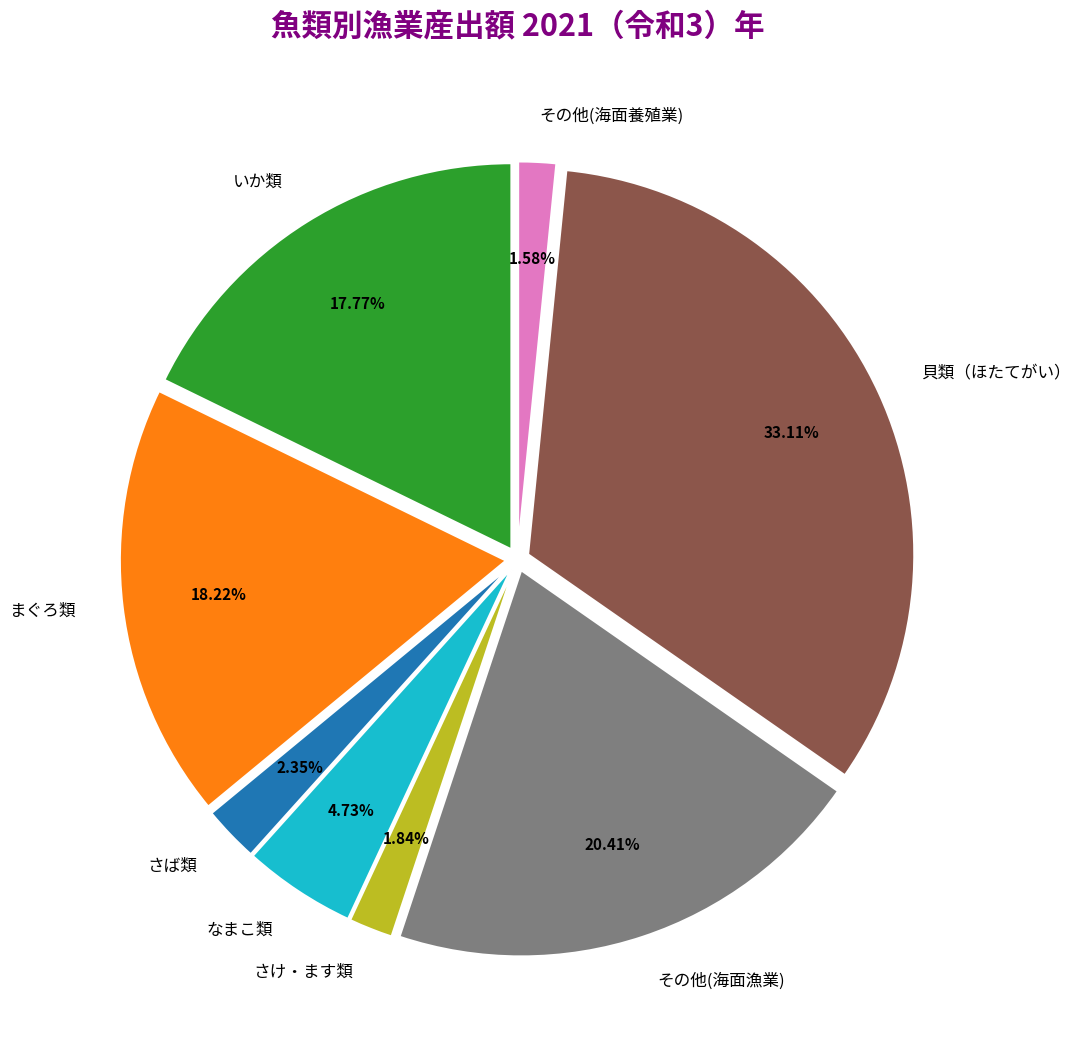

To the nearest percent, what percentage of the pie is さけ・ます類?

2%